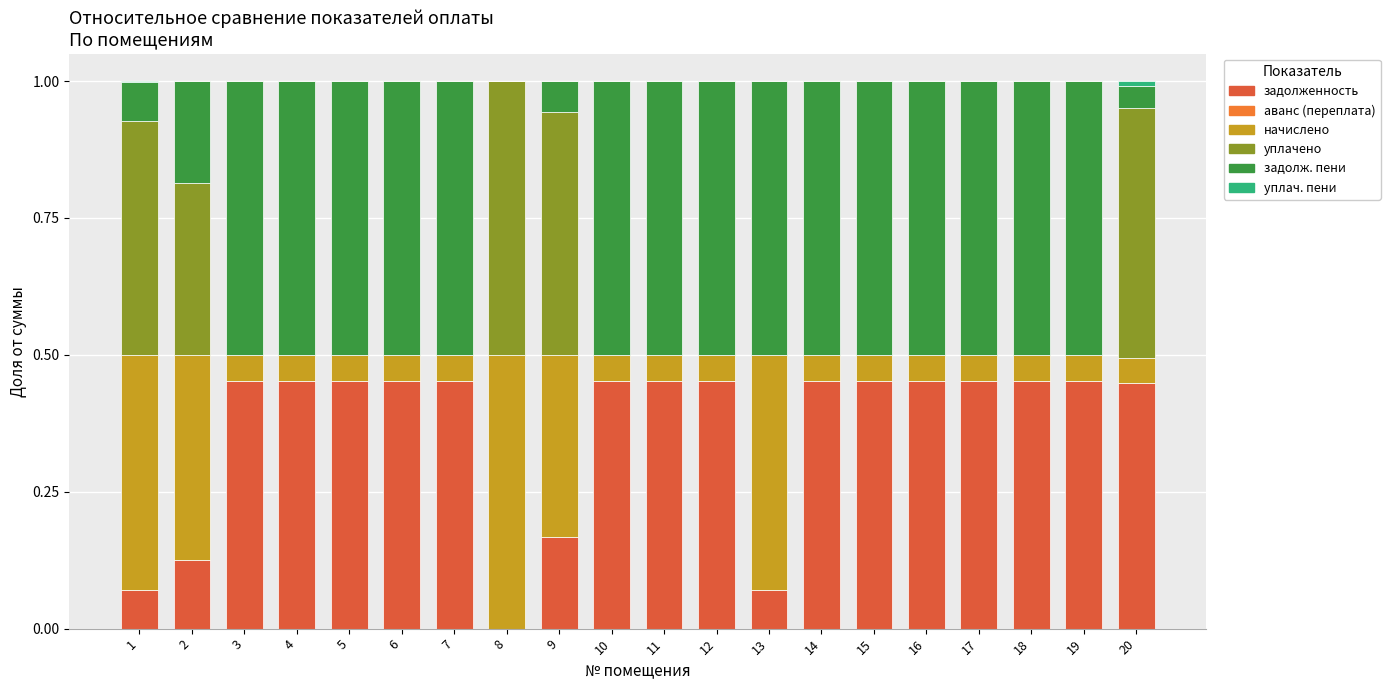

True or false: задолженность_пени has a value of 0.5 at 12.

True